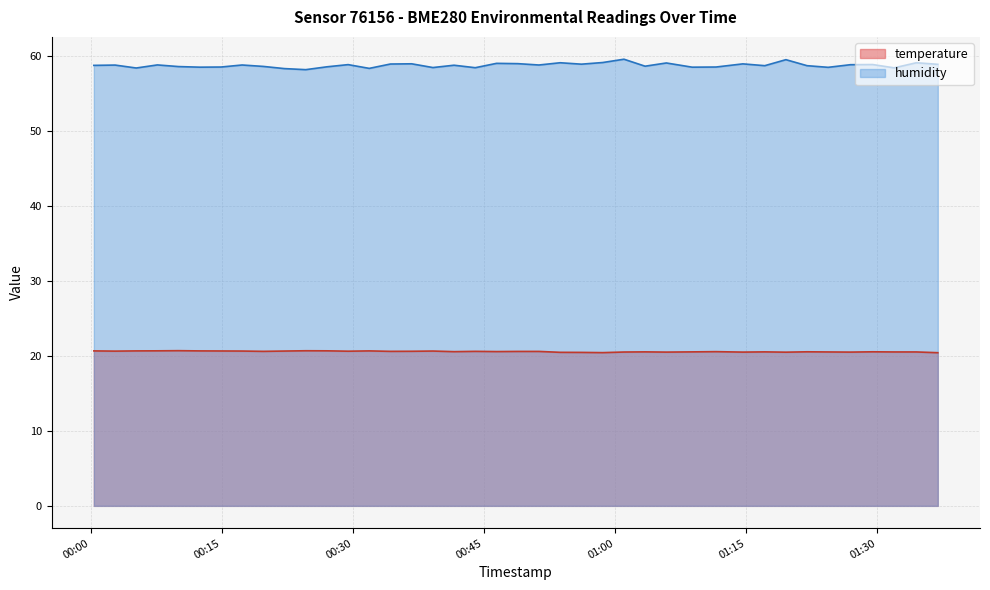

Rank the series by their maximum value, from lowest to highest.

temperature, humidity